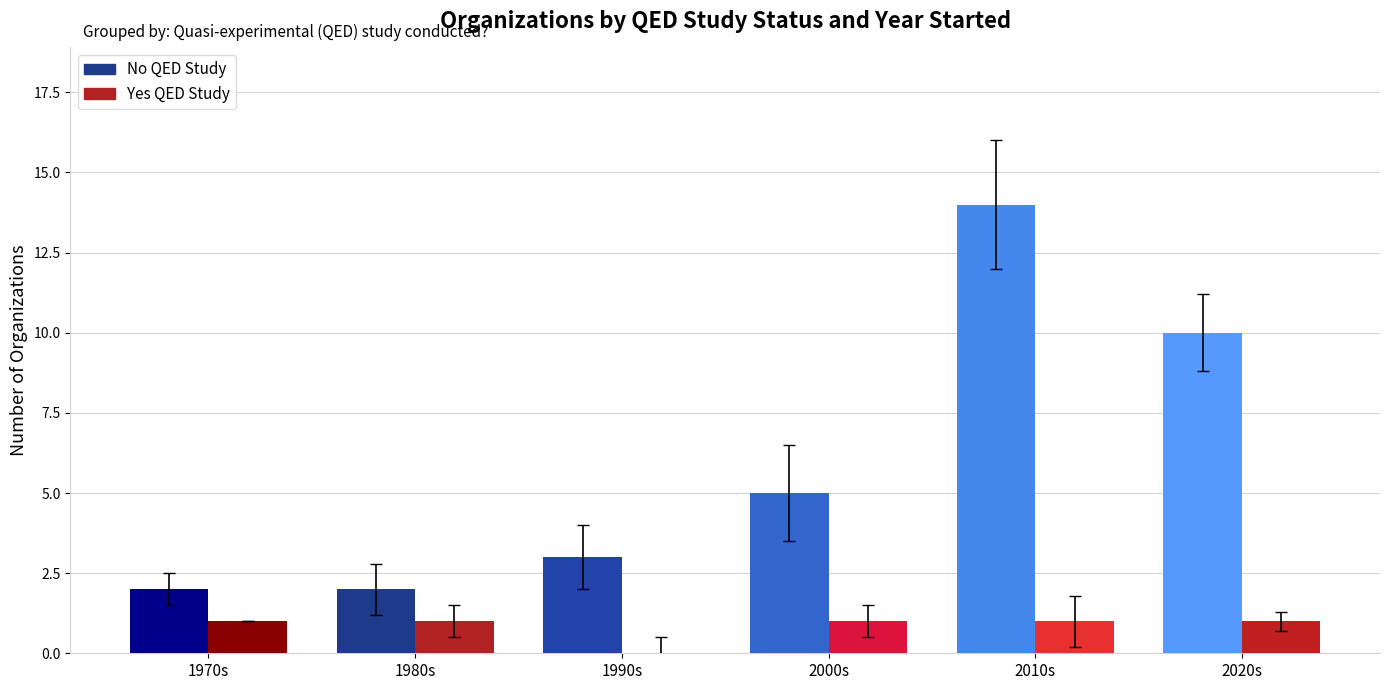

What is the total value across all series at 2010s?

15